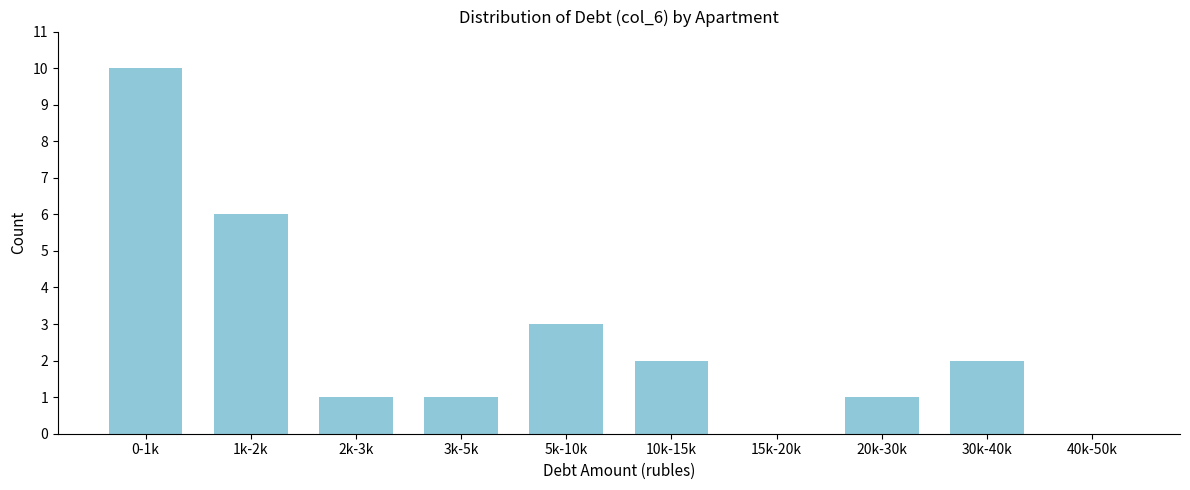

Reading left to right, list all the values displayed in this chart.

0-1k=10	1k-2k=6	2k-3k=1	3k-5k=1	5k-10k=3	10k-15k=2	15k-20k=0	20k-30k=1	30k-40k=2	40k-50k=0